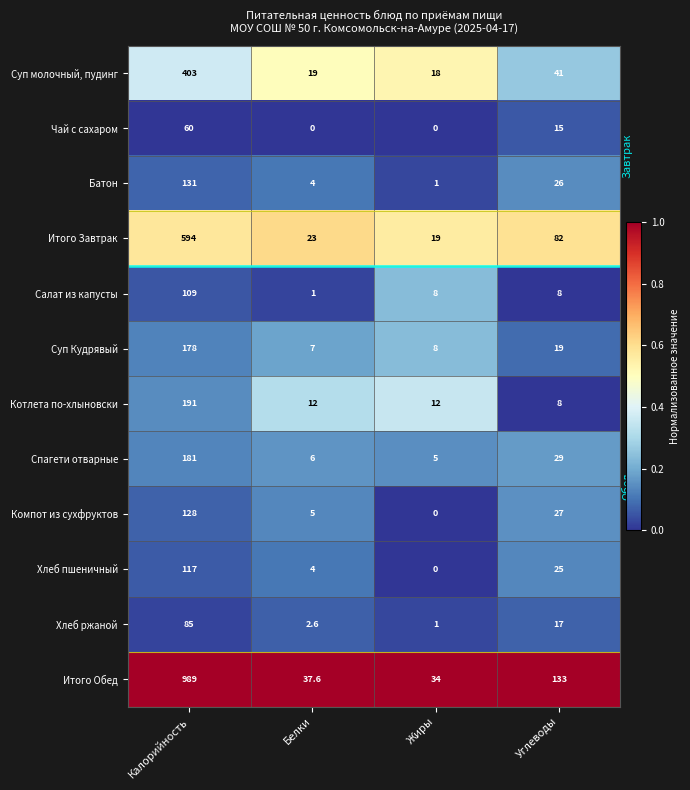

List the series in order of their peak value, lowest first.

Чай с сахаром, Хлеб ржаной, Салат из капусты, Хлеб пшеничный, Компот из сухфруктов, Батон, Суп Кудрявый, Спагети отварные, Котлета по-хлыновски, Суп молочный, пудинг, Итого Завтрак, Итого Обед